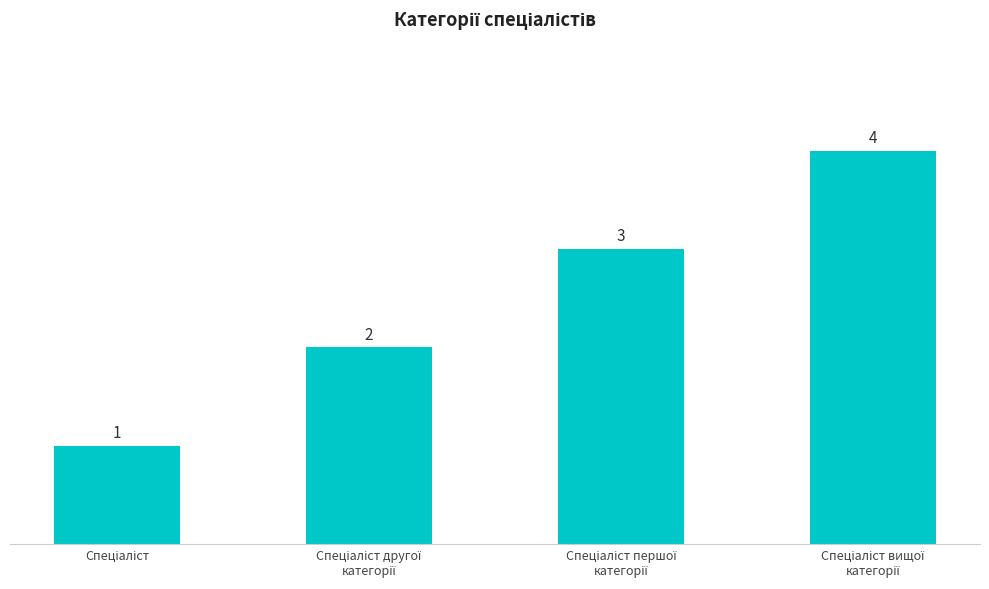

How many values are between 2 and 4?

3